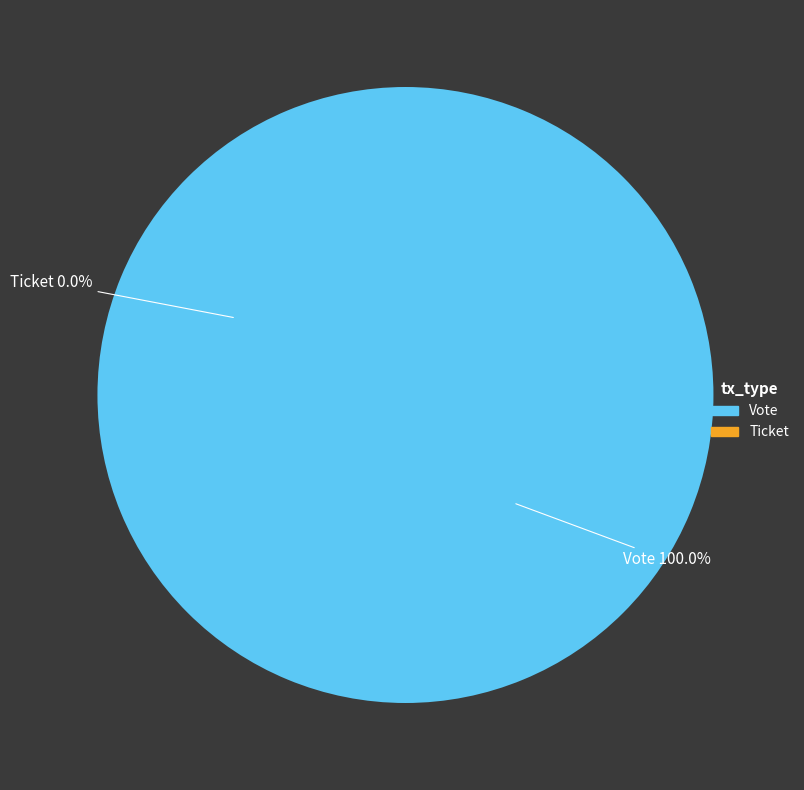

To the nearest percent, what is the combined percentage of Ticket and Vote?

100%